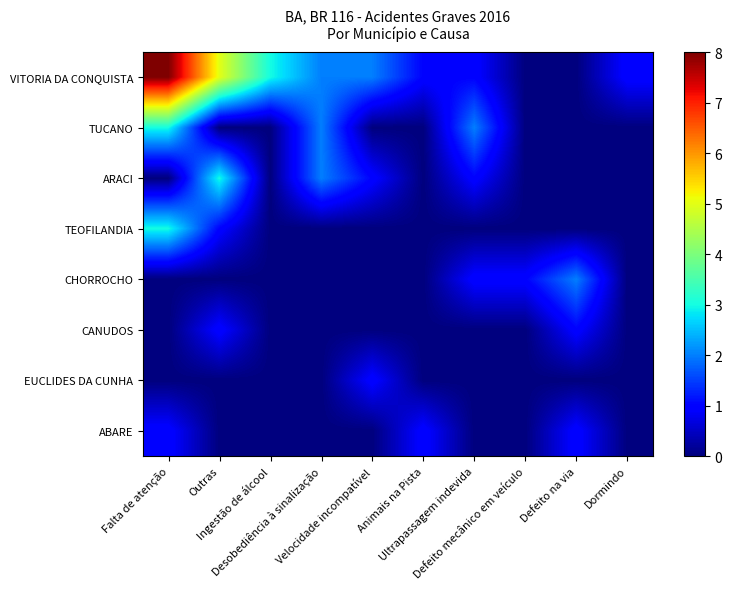

Rank the series by their maximum value, from lowest to highest.

CANUDOS, EUCLIDES DA CUNHA, ABARE, CHORROCHO, TUCANO, ARACI, TEOFILANDIA, VITORIA DA CONQUISTA